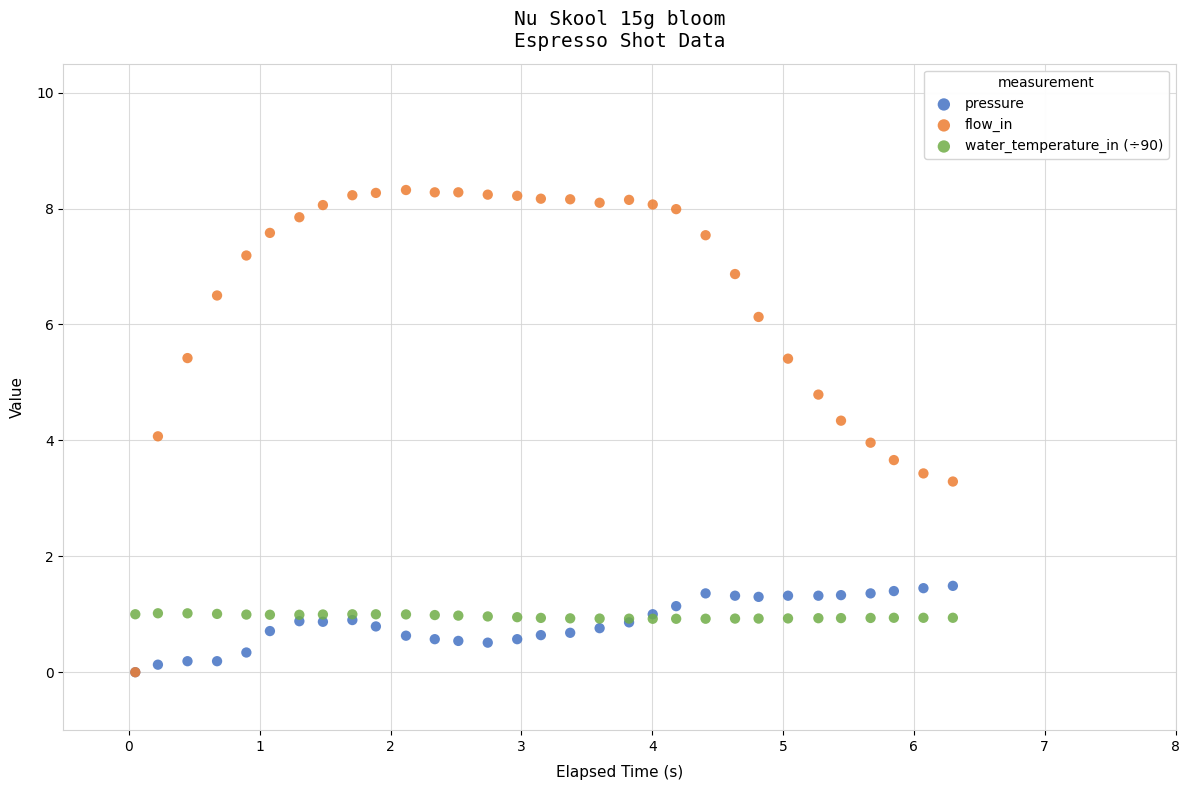

What are all the series names shown in the legend?

pressure, flow_in, water_temperature_in (÷90)